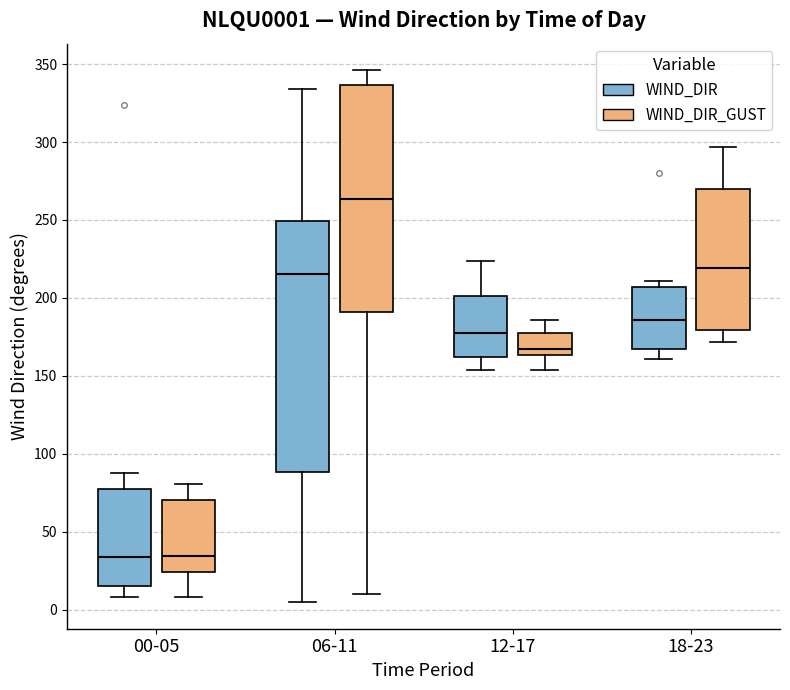

Which box has the highest median line?

06-11 (WIND_DIR_GUST)